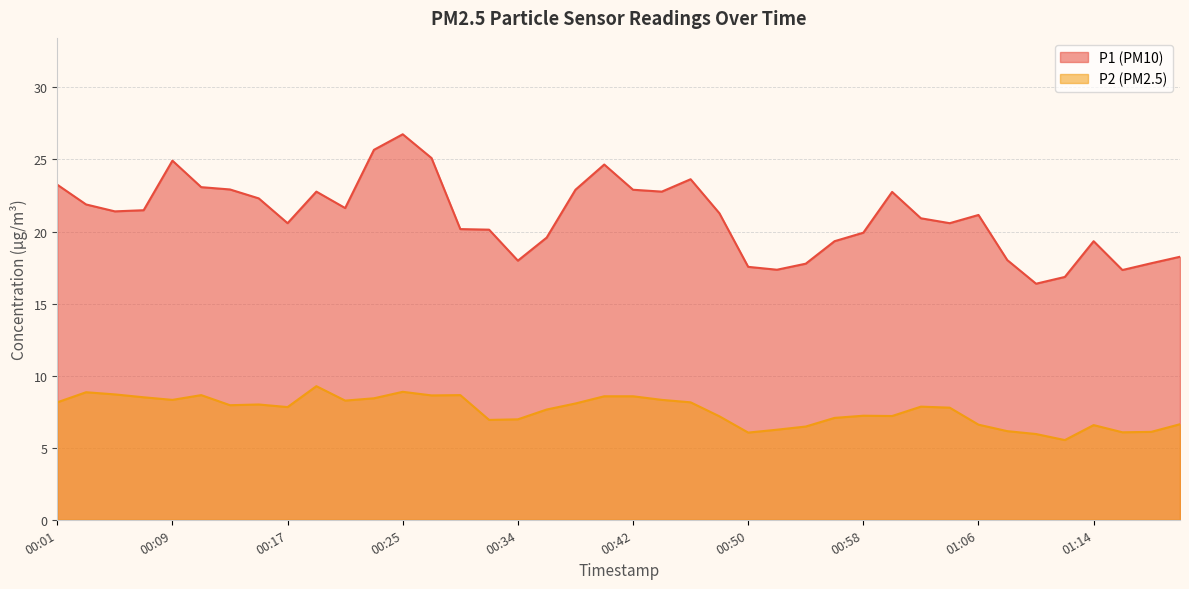

True or false: P2 has a value of 10.6 at 00:13.

False